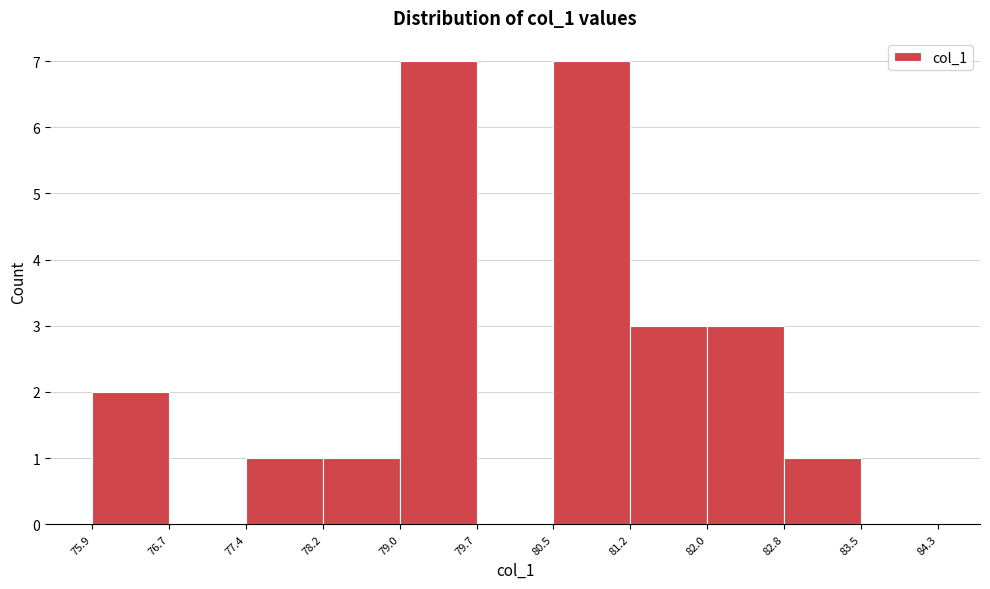

Reading left to right, list every bar in this chart as the range it spans on the x-axis followed by its height. The values are not printed on the chart, so give them approximately, as read against the axis.

75.9 to 76.7: 2
76.7 to 77.4: 0
77.4 to 78.2: 1
78.2 to 79.0: 1
79.0 to 79.7: 7
79.7 to 80.5: 0
80.5 to 81.2: 7
81.2 to 82.0: 3
82.0 to 82.8: 3
82.8 to 83.5: 1
83.5 to 84.3: 0